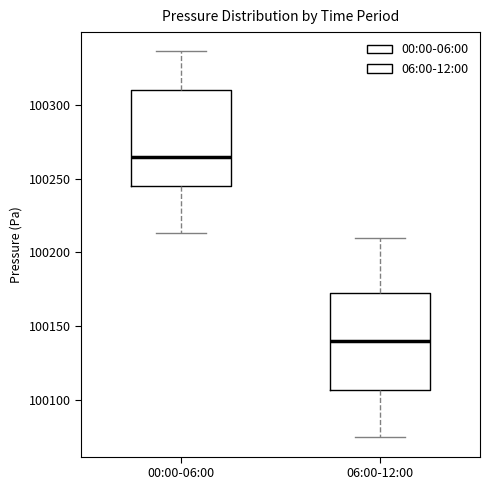

Reading left to right, transcribe this box plot: for each box, give where its median line is, the range the box spans, and where its two whiskers end, as read against the y-axis. The values are not printed on the chart, so give them approximately, as read against the axis.

00:00-06:00: median 100265, box 100245 to 100310, whiskers 100215 to 100335
06:00-12:00: median 100140, box 100105 to 100175, whiskers 100075 to 100210